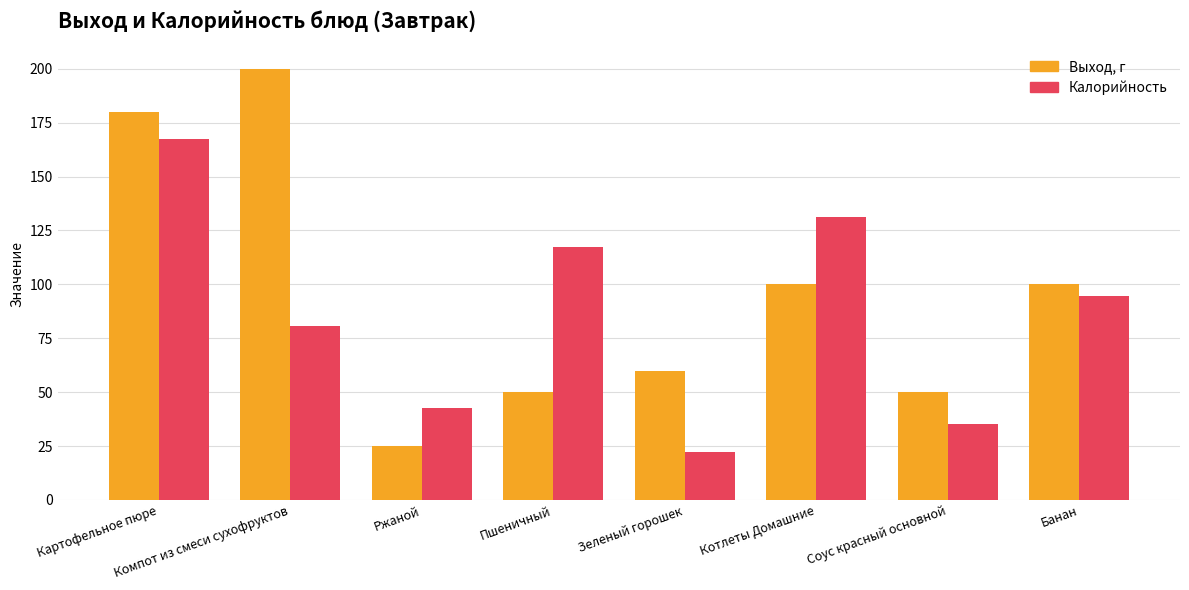

What is the difference between the maximum and minimum values in the Калорийность series?

144.8